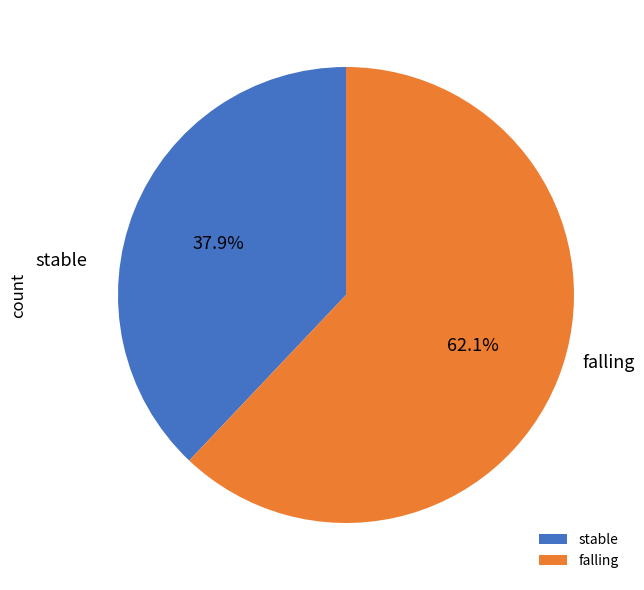

Is there a majority slice in this chart?

Yes